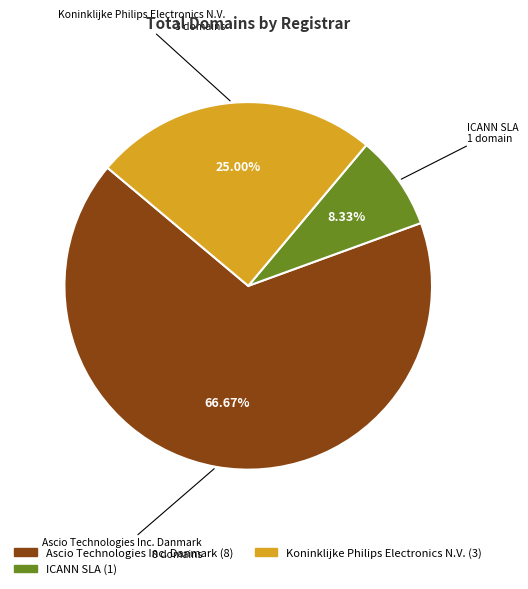

Does any single category account for the majority?

Yes